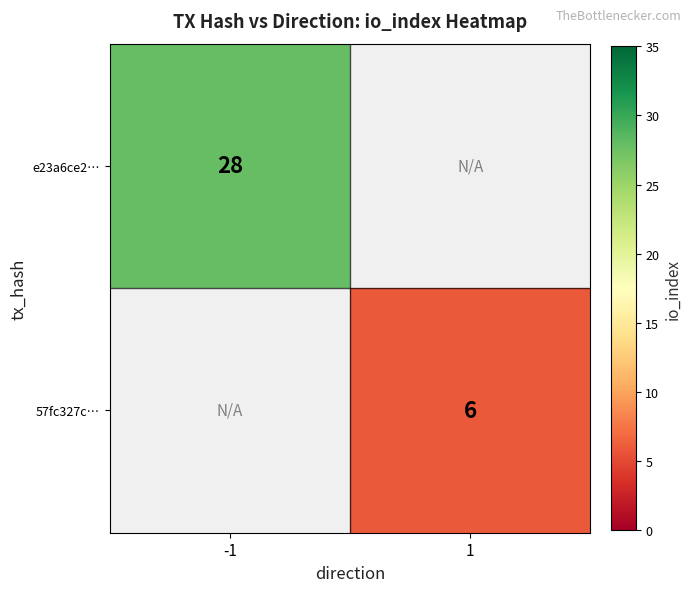

The e23a6ce2… series shows 47.0 at -1. True or false?

False